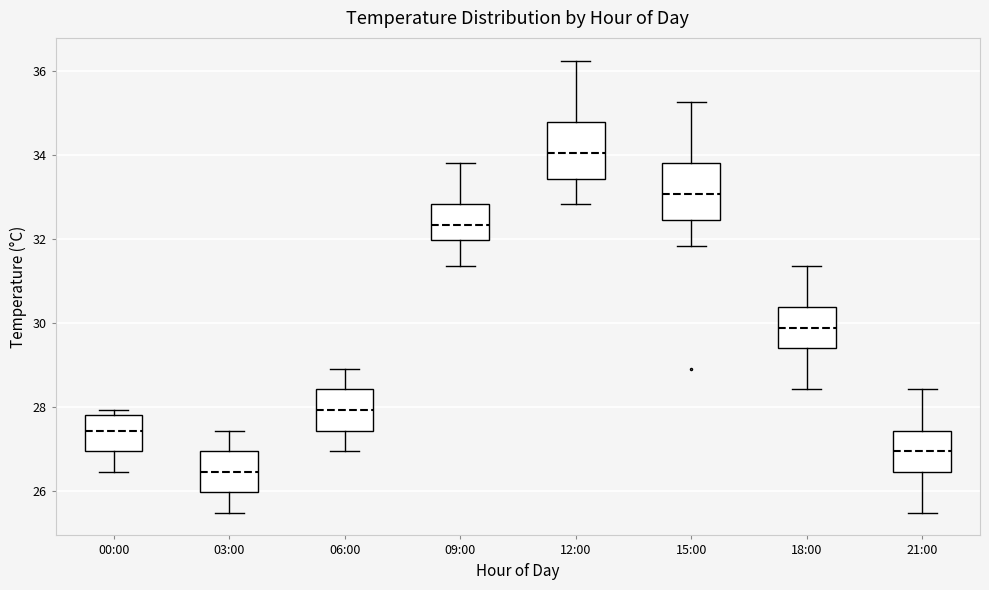

Where does the median line of the box for 00:00 sit on the y-axis? The values are not printed on the chart, so give them approximately, as read against the axis.

27.4